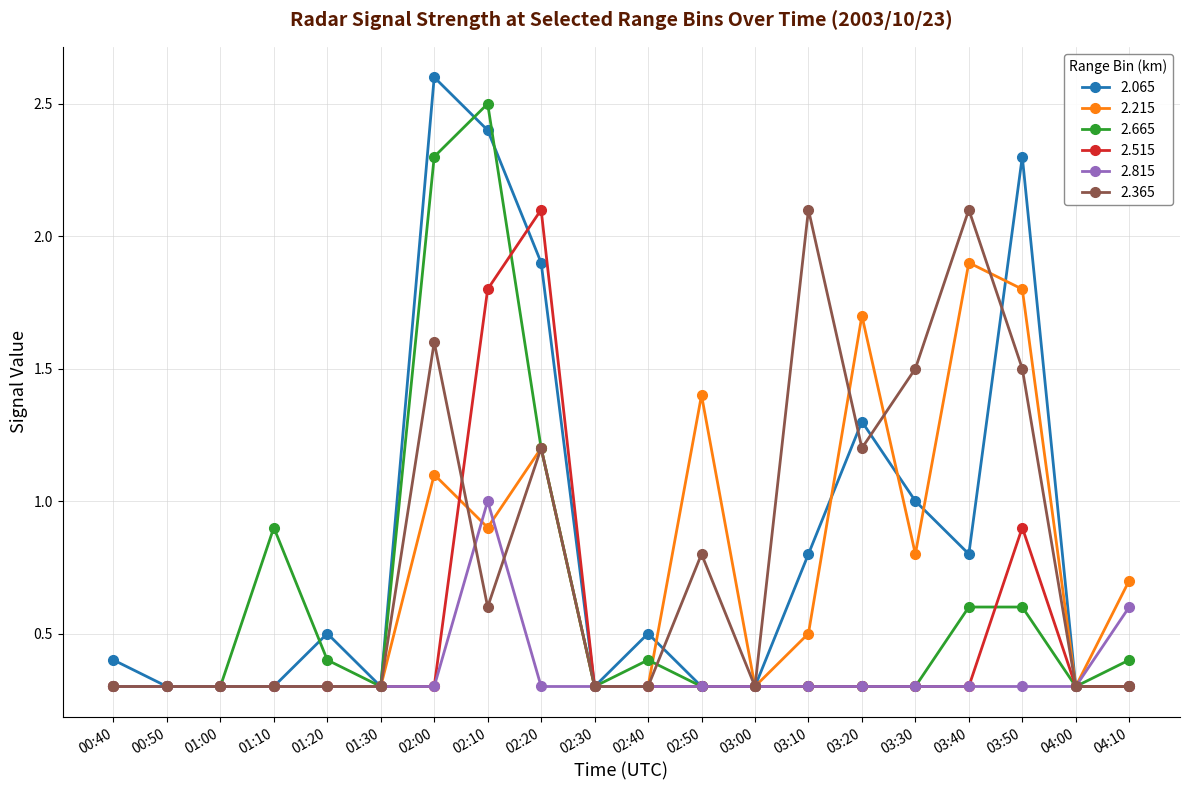

Which series changed the most between 00:50 and 03:50?

2.065